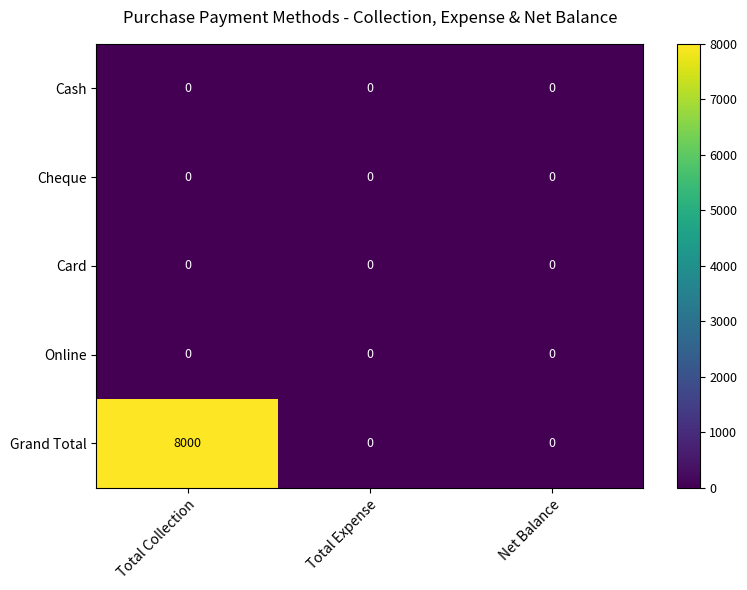

Reading left to right, list all the values displayed in this chart.

Cash: 0	0	0
Cheque: 0	0	0
Card: 0	0	0
Online: 0	0	0
Grand Total: 8000	0	0